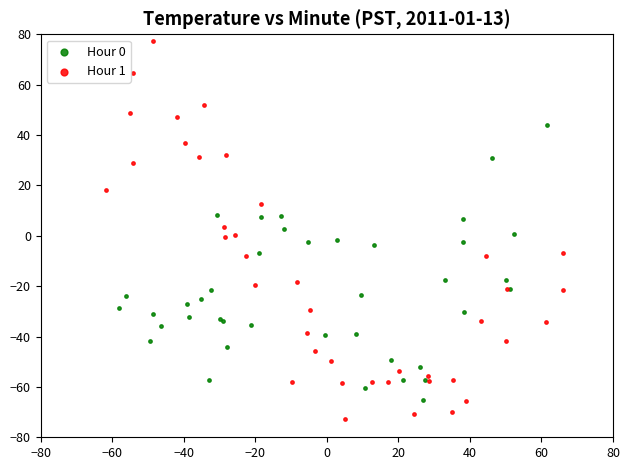

Which series has the widest spread of Y values?

Hour 1